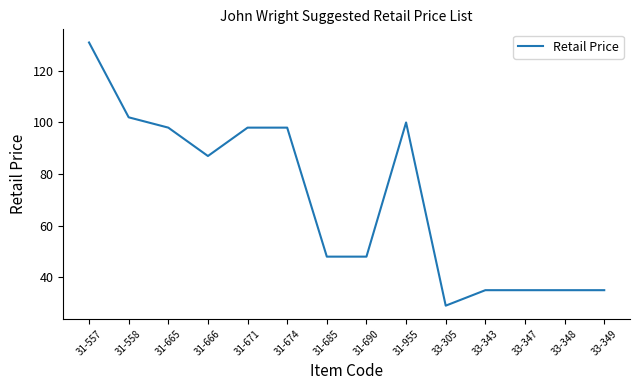

What position from the right is 33-343?

4